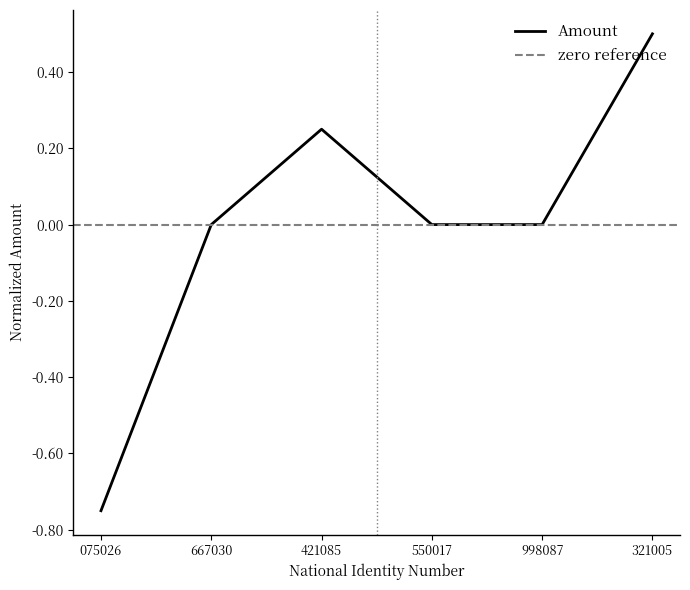

Which category has the highest value in the Amount series?

321005